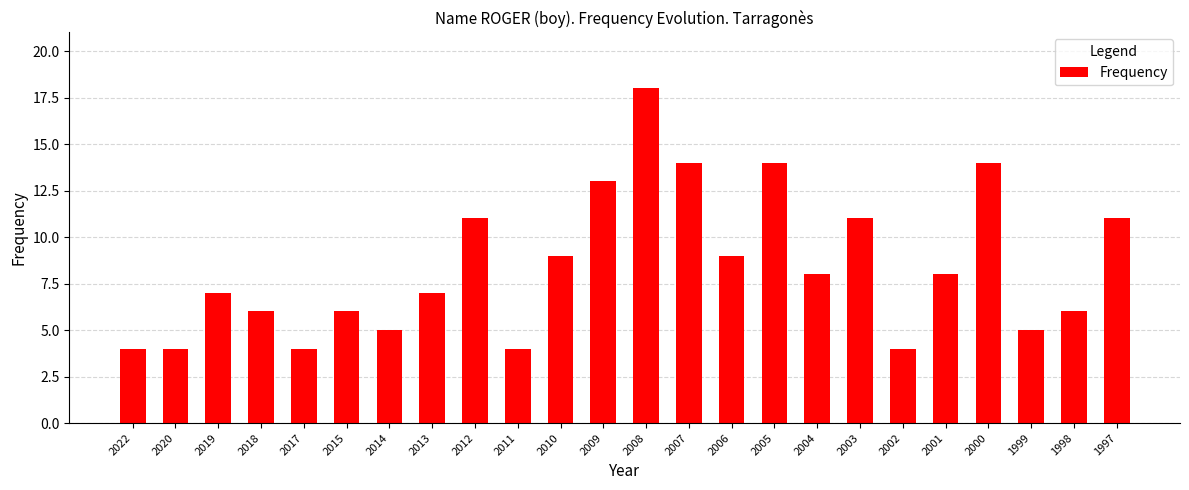

What is the sum of all values?

202